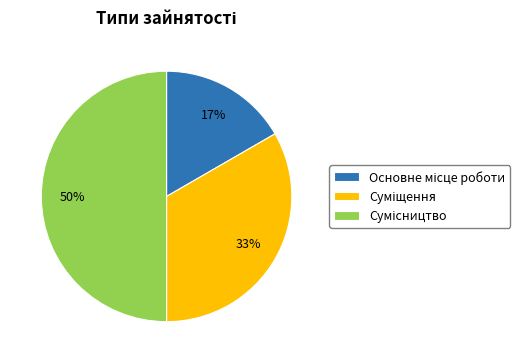

To the nearest percent, what is the average slice percentage?

33%